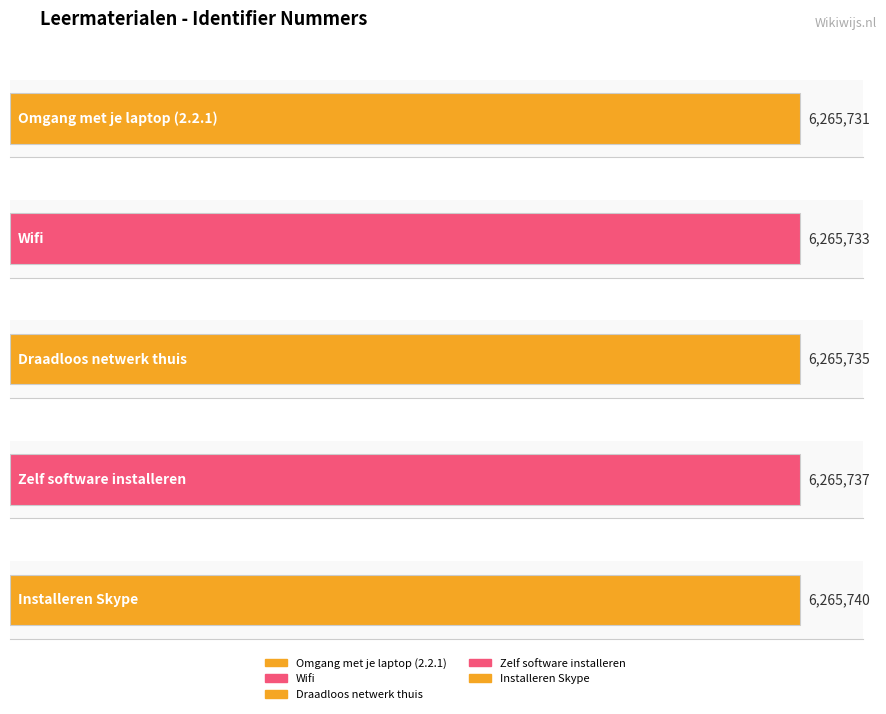

How many data points are less than 6265735?

2